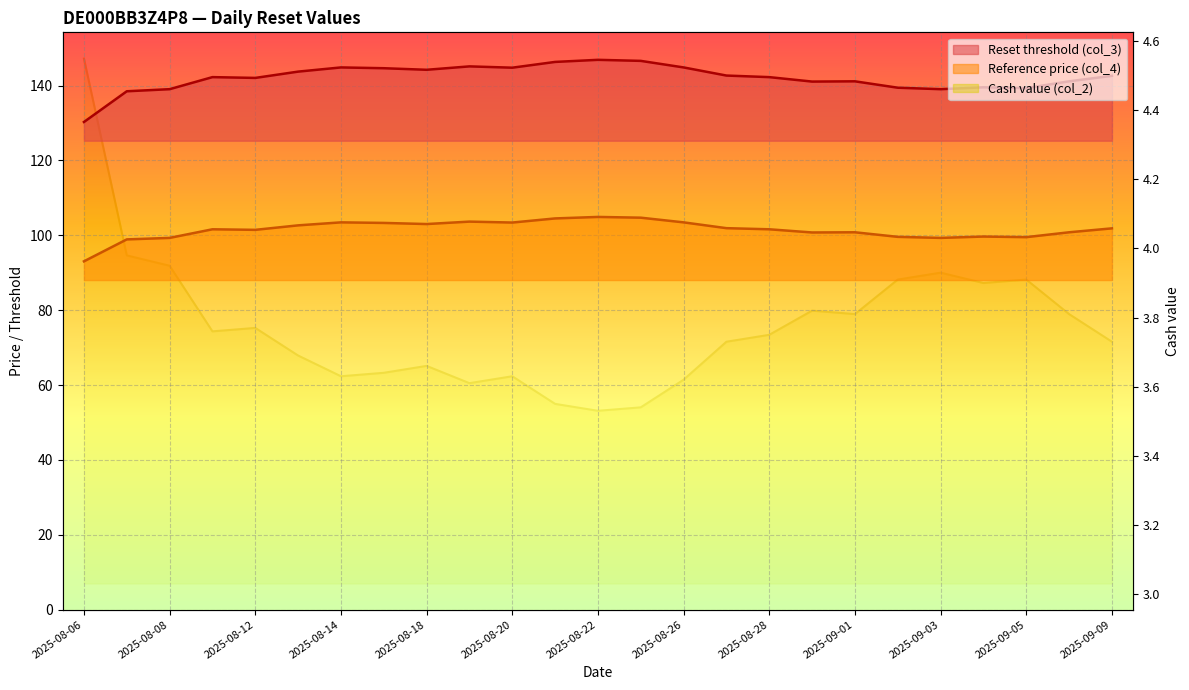

Read the Reset threshold (col_3) value at 2025-08-06.

130.3